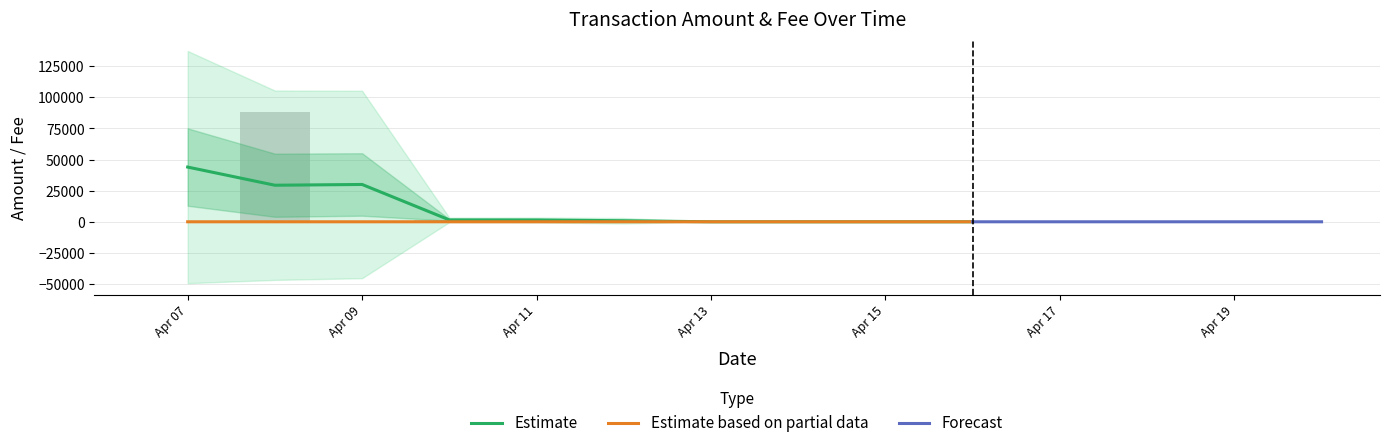

What is the spread (max minus min) of values at 19?

1.0